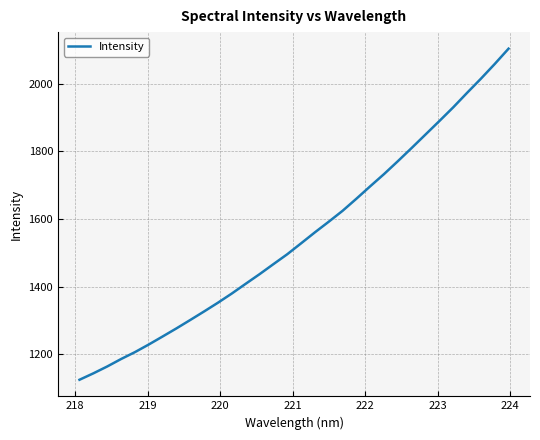

Does the chart have visible grid lines?

Yes